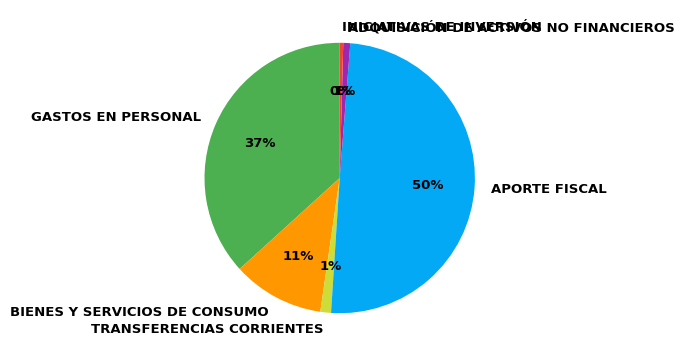

Is it true that TRANSFERENCIAS CORRIENTES is 11% of the pie?

False